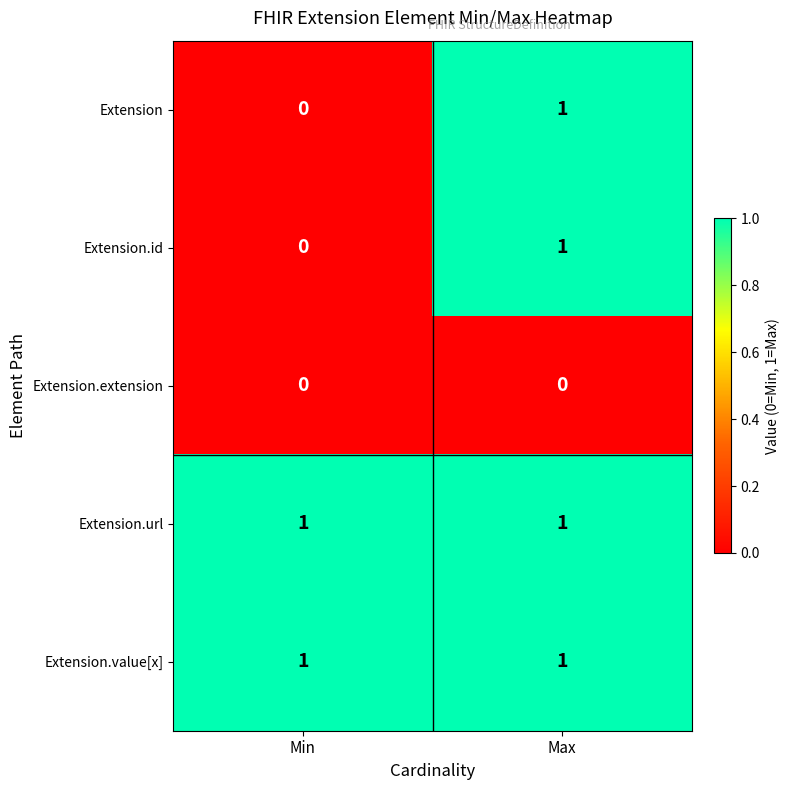

Reading right to left, extract all data points from this chart.

Extension: 1	0
Extension.id: 1	0
Extension.extension: 0	0
Extension.url: 1	1
Extension.value[x]: 1	1